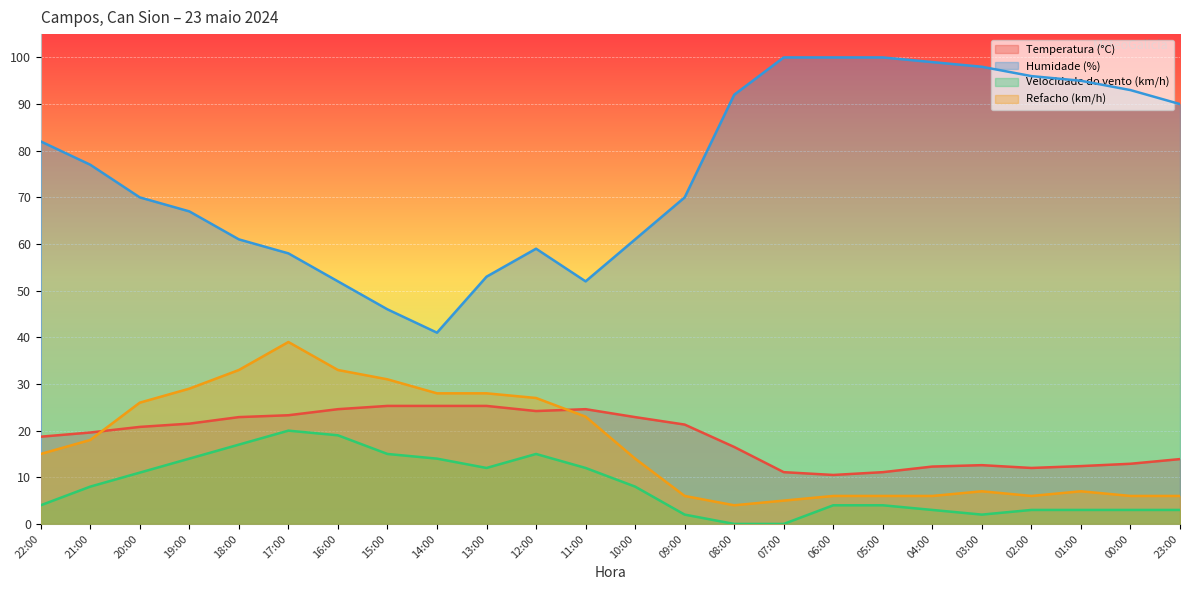

At which category does the chart reach its peak across all series?

07:00